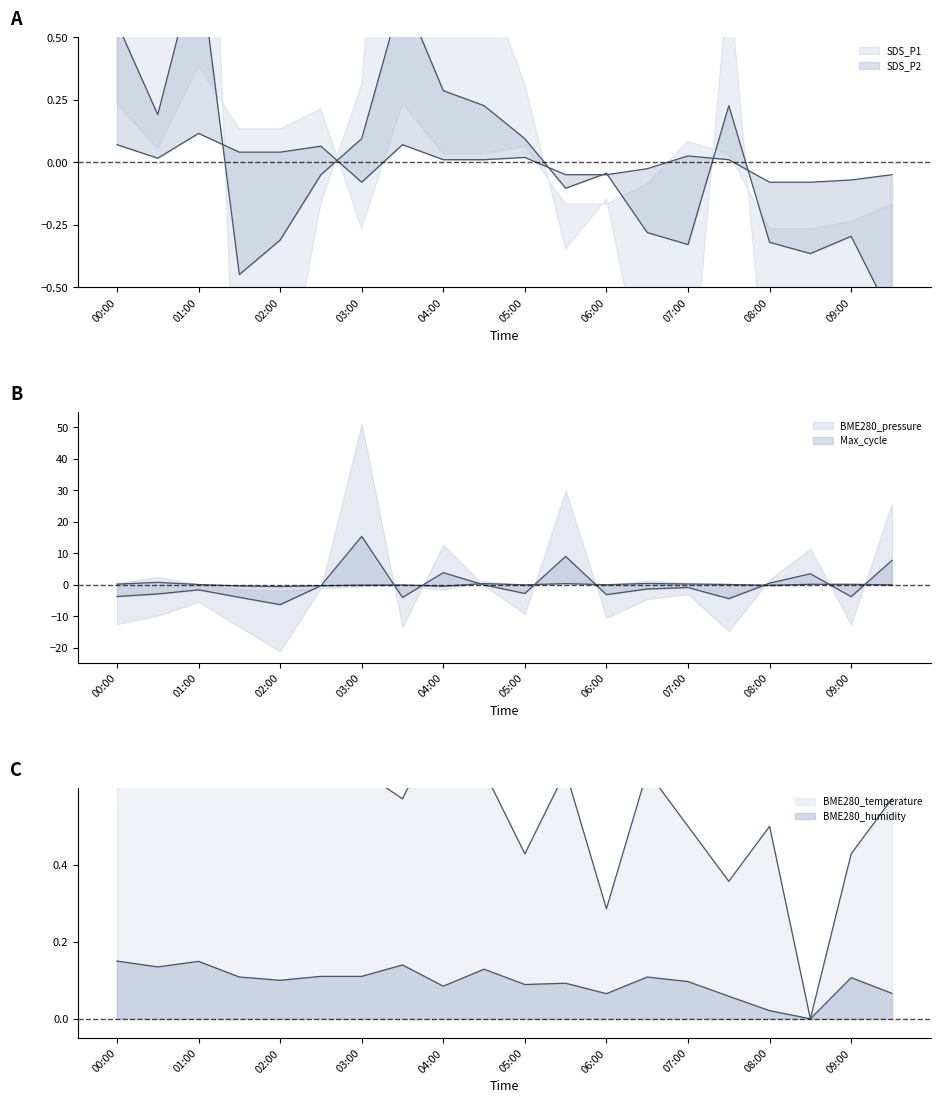

Reading left to right, what are all the values shown in this chart?

SDS_P1: 00:00=0.6	00:30=0.2	01:00=0.8	01:30=-0.4	02:00=-0.3	02:30=-0.1	03:00=0.1	03:30=0.7	04:00=0.3	04:30=0.2	05:00=0.1	05:30=-0.1	06:00=-0.0	06:30=-0.3	07:00=-0.3	07:30=0.2	08:00=-0.3	08:30=-0.4	09:00=-0.3	09:30=-0.6
SDS_P2: 00:00=0.1	00:30=0.0	01:00=0.1	01:30=0.0	02:00=0.0	02:30=0.1	03:00=-0.1	03:30=0.1	04:00=0.0	04:30=0.0	05:00=0.0	05:30=-0.1	06:00=-0.1	06:30=-0.0	07:00=0.0	07:30=0.0	08:00=-0.1	08:30=-0.1	09:00=-0.1	09:30=-0.1
BME280_temperature: 00:00=0.6	00:30=0.8	01:00=0.6	01:30=0.7	02:00=0.9	02:30=1.0	03:00=0.6	03:30=0.6	04:00=0.8	04:30=0.6	05:00=0.4	05:30=0.6	06:00=0.3	06:30=0.6	07:00=0.5	07:30=0.4	08:00=0.5	08:30=0.0	09:00=0.4	09:30=0.6
BME280_humidity: 00:00=0.1	00:30=0.1	01:00=0.1	01:30=0.1	02:00=0.1	02:30=0.1	03:00=0.1	03:30=0.1	04:00=0.1	04:30=0.1	05:00=0.1	05:30=0.1	06:00=0.1	06:30=0.1	07:00=0.1	07:30=0.1	08:00=0.0	08:30=0.0	09:00=0.1	09:30=0.1
BME280_pressure: 00:00=0.2	00:30=0.7	01:00=0.0	01:30=-0.4	02:00=-0.6	02:30=-0.3	03:00=-0.2	03:30=-0.1	04:00=-0.5	04:30=0.3	05:00=-0.1	05:30=0.3	06:00=-0.0	06:30=0.4	07:00=0.2	07:30=0.1	08:00=-0.2	08:30=0.1	09:00=0.1	09:30=-0.0
Max_cycle: 00:00=-3.8	00:30=-3.0	01:00=-1.6	01:30=-4.0	02:00=-6.3	02:30=-0.3	03:00=15.3	03:30=-4.1	04:00=3.8	04:30=-0.1	05:00=-2.8	05:30=9.0	06:00=-3.2	06:30=-1.4	07:00=-0.9	07:30=-4.4	08:00=0.5	08:30=3.5	09:00=-3.8	09:30=7.7